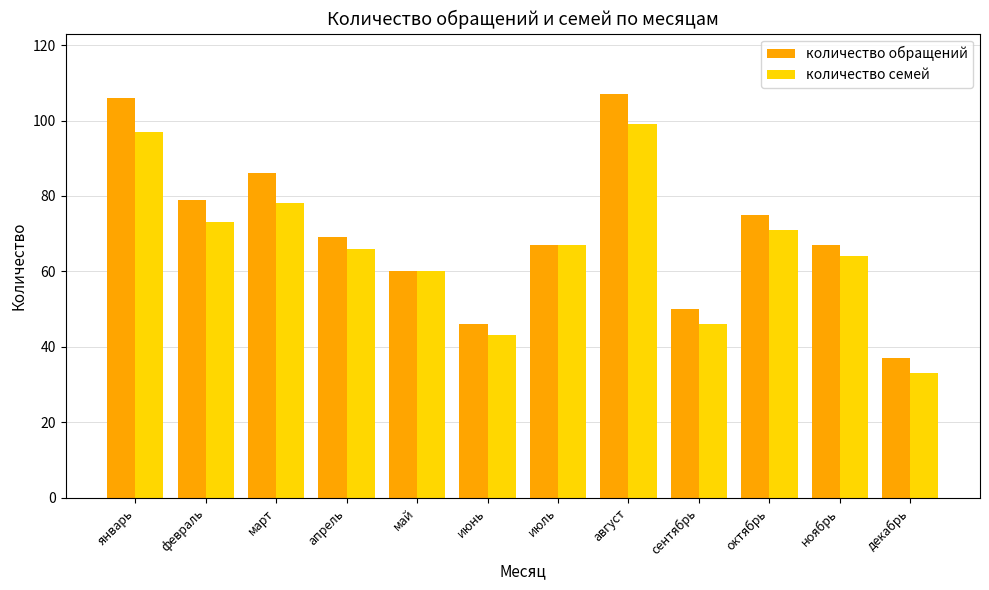

Count the number of categories in the chart.

12